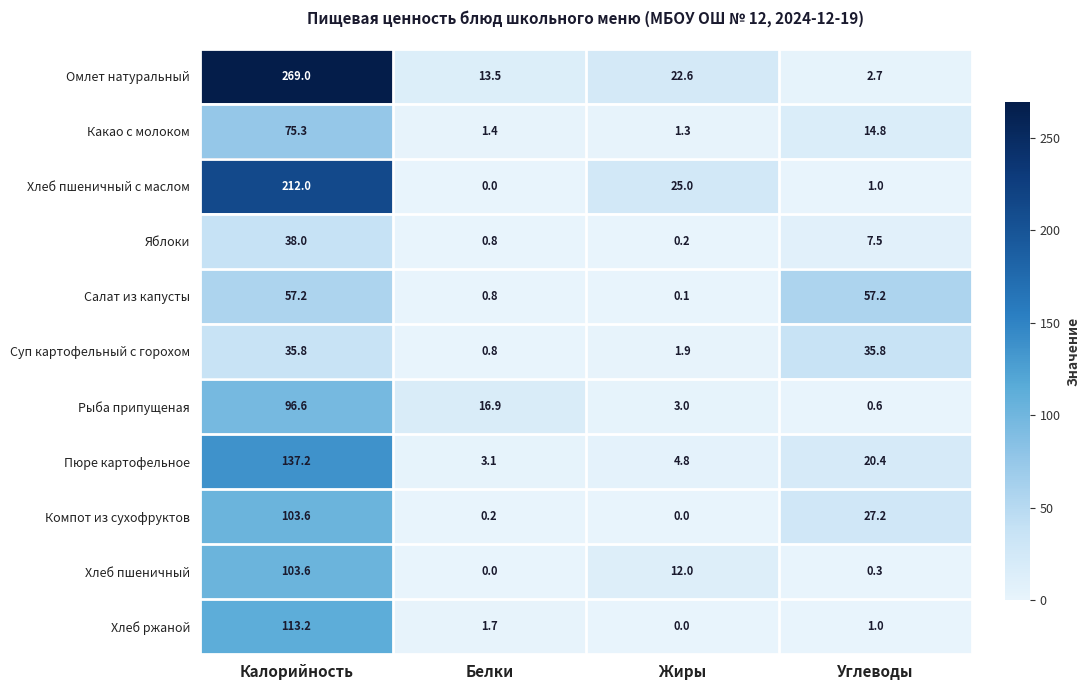

The Омлет натуральный series shows 22.6 at Жиры. True or false?

True